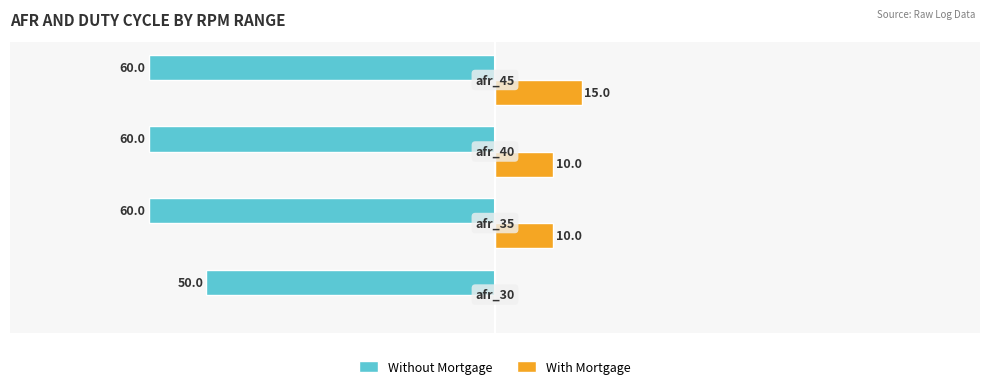

What is the average value of the With Mortgage series?

9